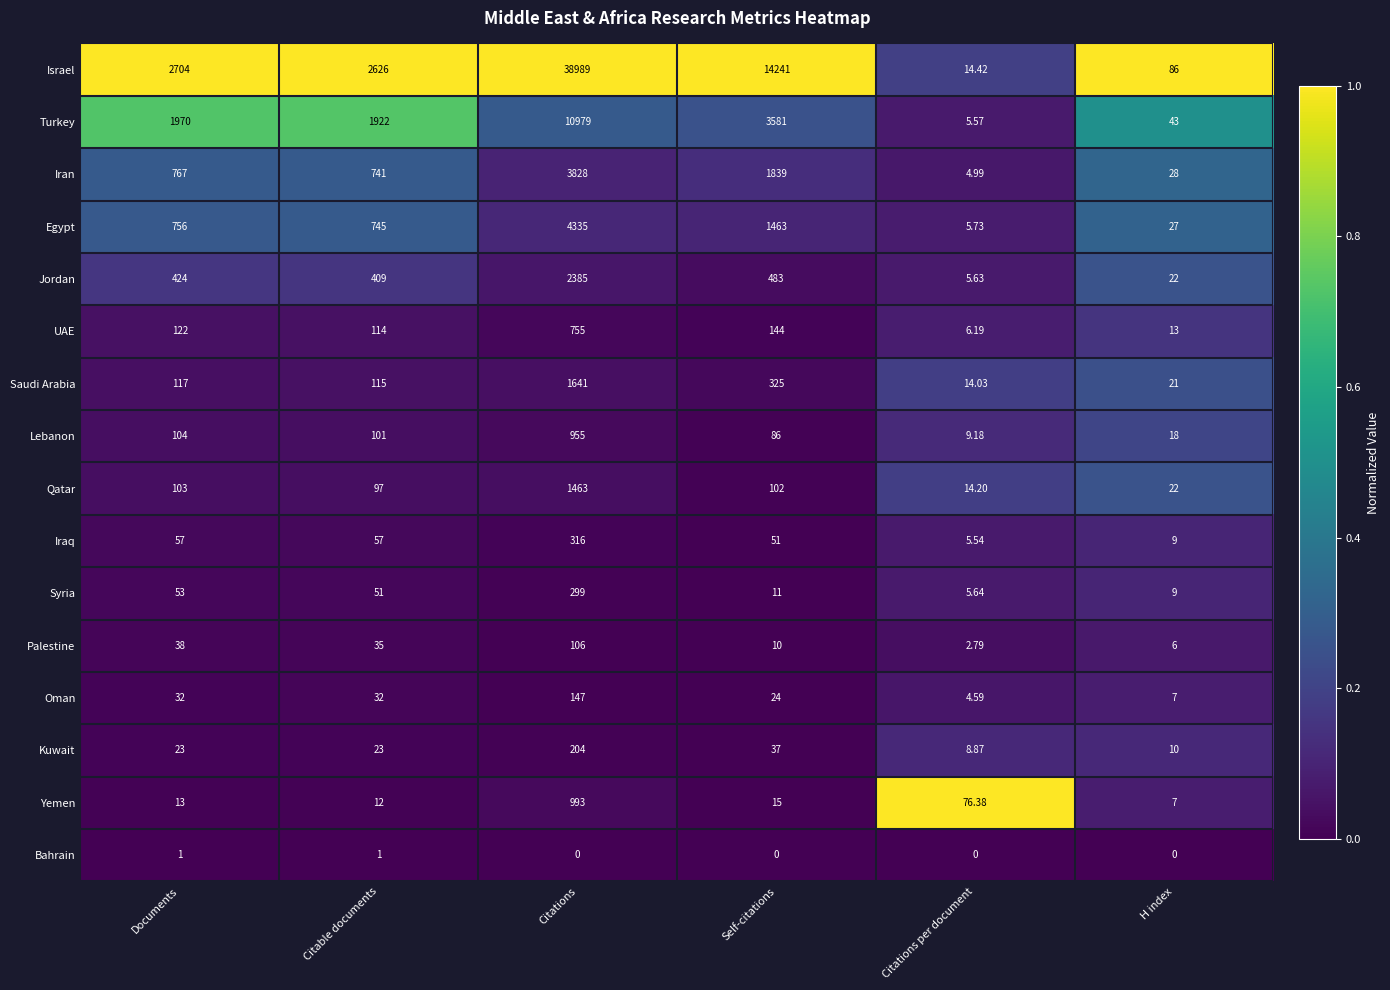

Where is Palestine nearest to the value 54?

Documents